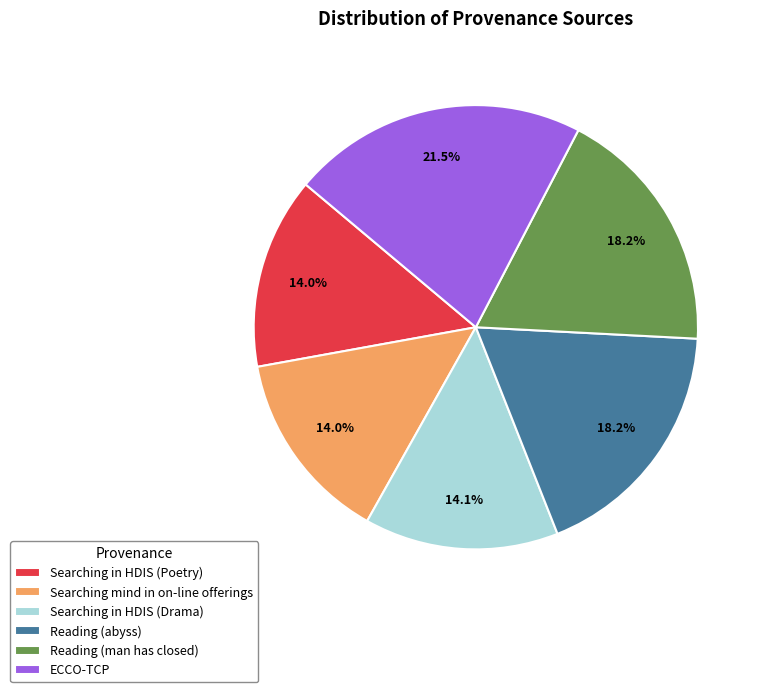

What is the ratio of the value at Reading (man has closed) to the value at Searching in HDIS (Drama)?

1.3